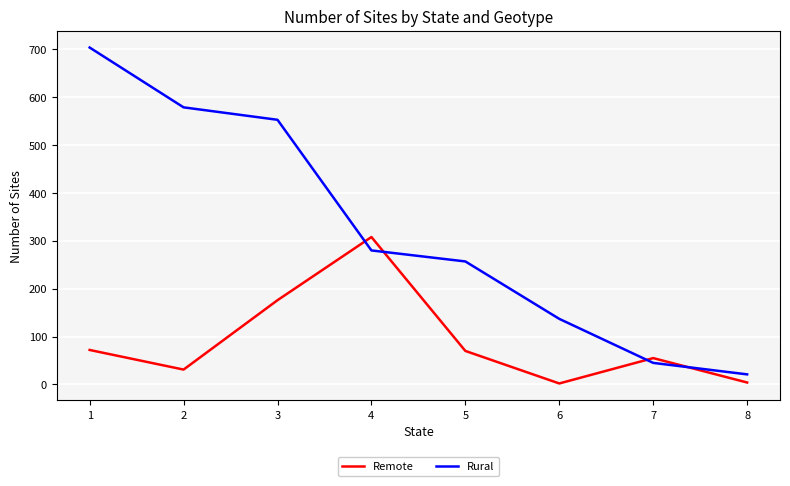

Which series changed the most between 2 and 5?

Rural